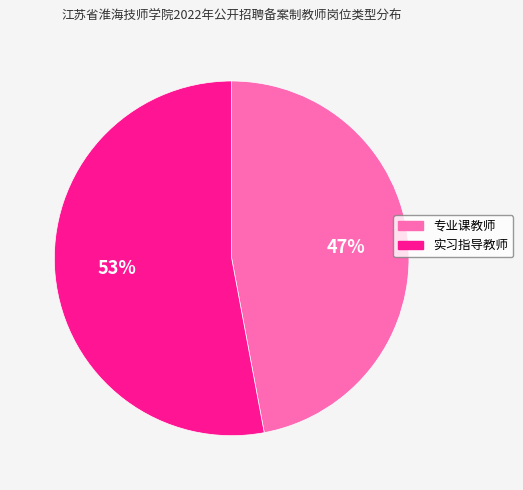

Combined, do 实习指导教师 and 专业课教师 account for over 50%?

Yes